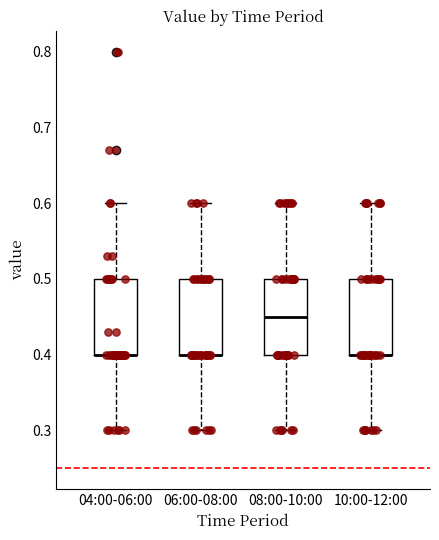

Reading left to right, transcribe this box plot: for each box, give where its median line is, the range the box spans, and where its two whiskers end, as read against the y-axis. The values are not printed on the chart, so give them approximately, as read against the axis.

04:00-06:00: median 0.40 (drawn on the box's lower edge), box 0.40 to 0.50, whiskers 0.30 to 0.60
06:00-08:00: median 0.40 (drawn on the box's lower edge), box 0.40 to 0.50, whiskers 0.30 to 0.60
08:00-10:00: median 0.45, box 0.40 to 0.50, whiskers 0.30 to 0.60
10:00-12:00: median 0.40 (drawn on the box's lower edge), box 0.40 to 0.50, whiskers 0.30 to 0.60